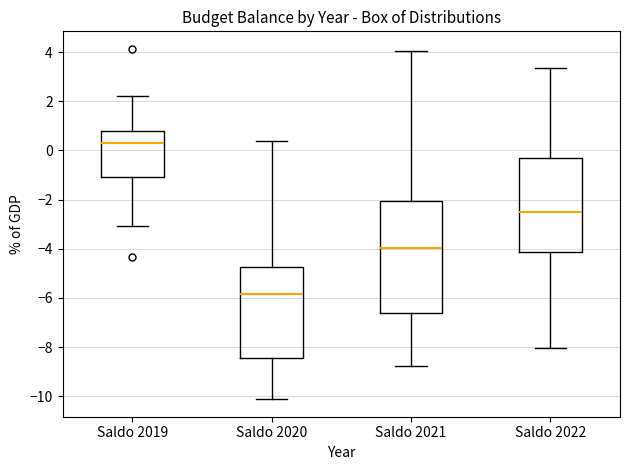

Reading left to right, read every box against the y-axis: the position of its median line, the range the box covers, and the ends of its whiskers. The values are not printed on the chart, so give them approximately, as read against the axis.

Saldo 2019: median 0.2, box -1.0 to 0.8, whiskers -3.0 to 2.2
Saldo 2020: median -5.8, box -8.4 to -4.8, whiskers -10.2 to 0.4
Saldo 2021: median -4.0, box -6.6 to -2.0, whiskers -8.8 to 4.0
Saldo 2022: median -2.4, box -4.2 to -0.4, whiskers -8.0 to 3.4